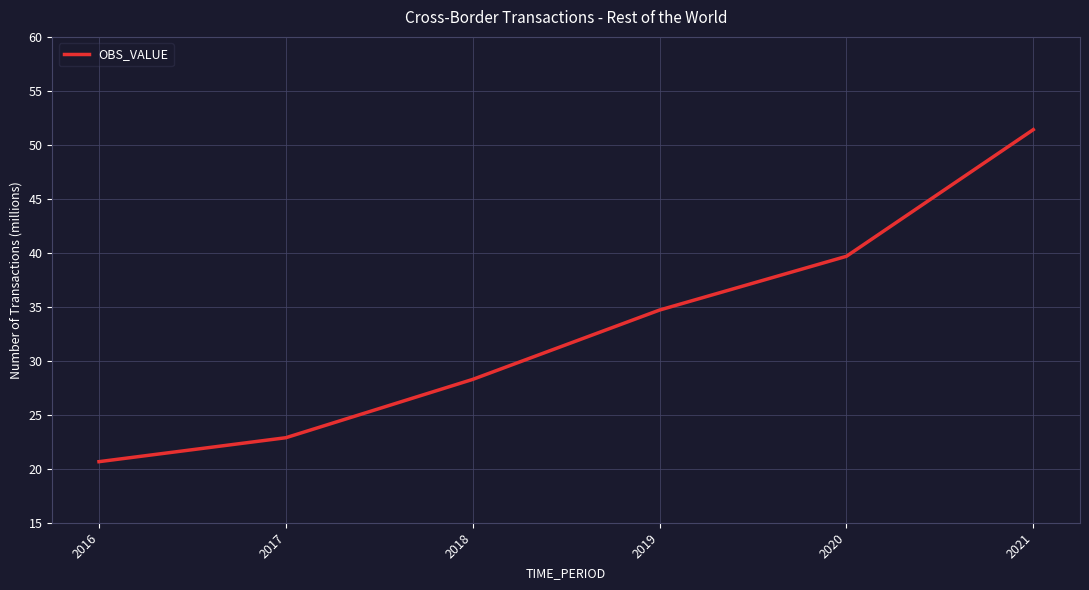

What is the ratio of the value at 2019 to the value at 2018?

1.2